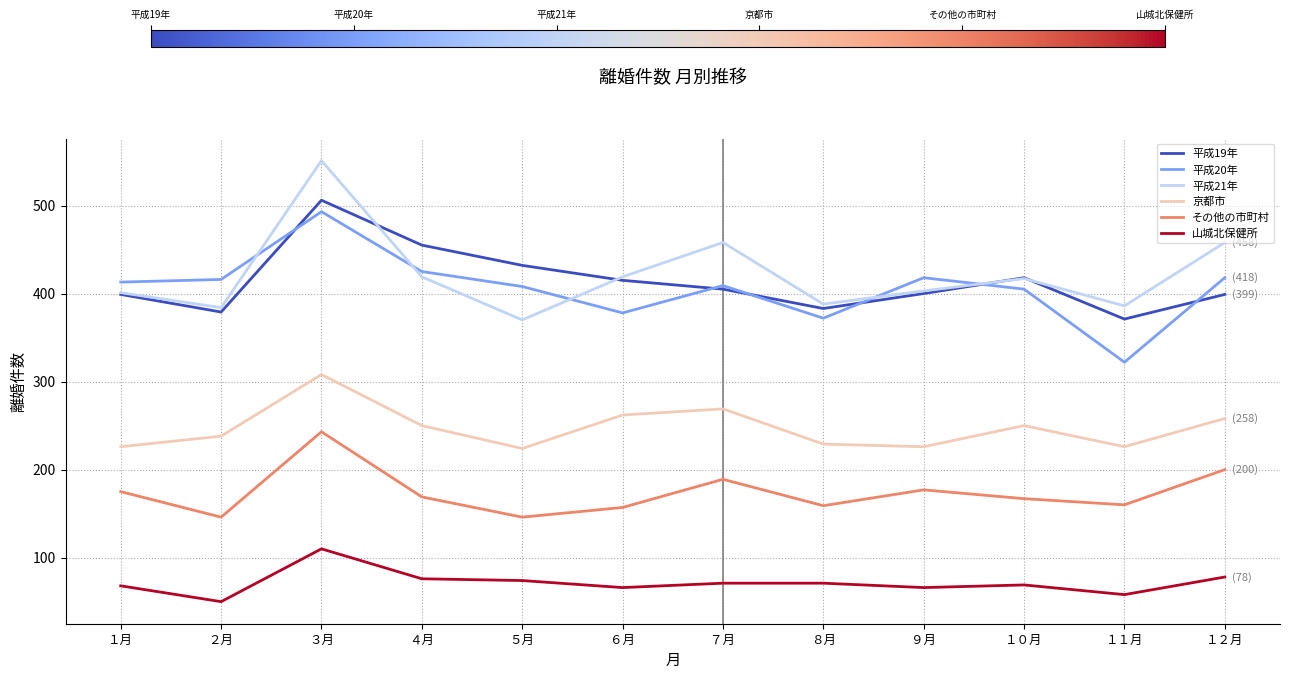

At which label does 平成19年 first exceed 405?

３月